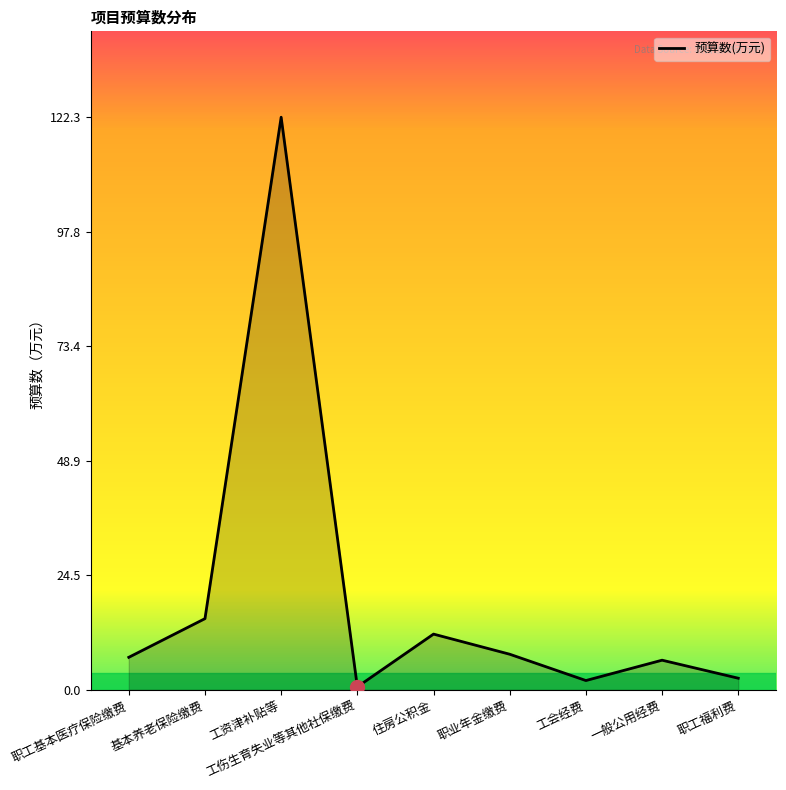

How many lines are shown in the chart?

1